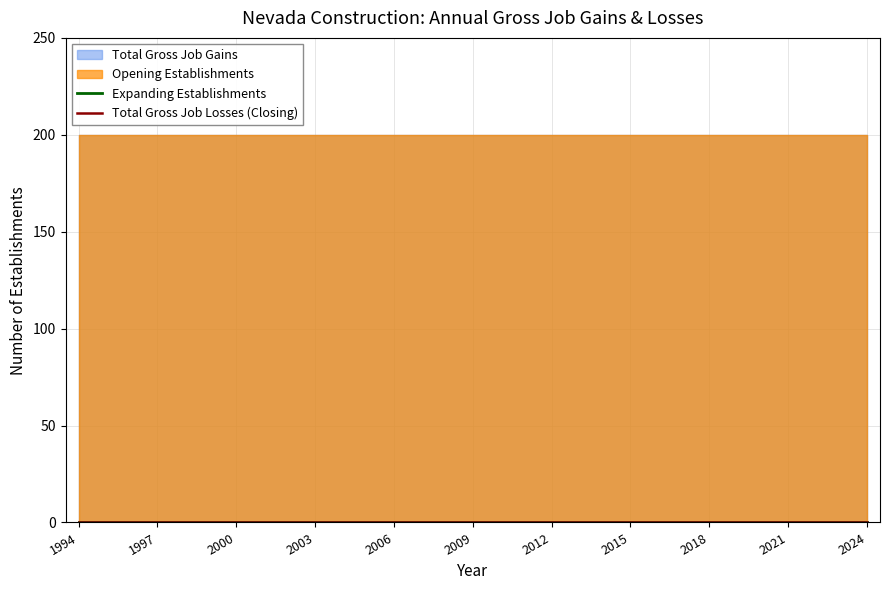

True or false: Total Gross Job Gains and Total Gross Job Losses intersect in this chart.

False